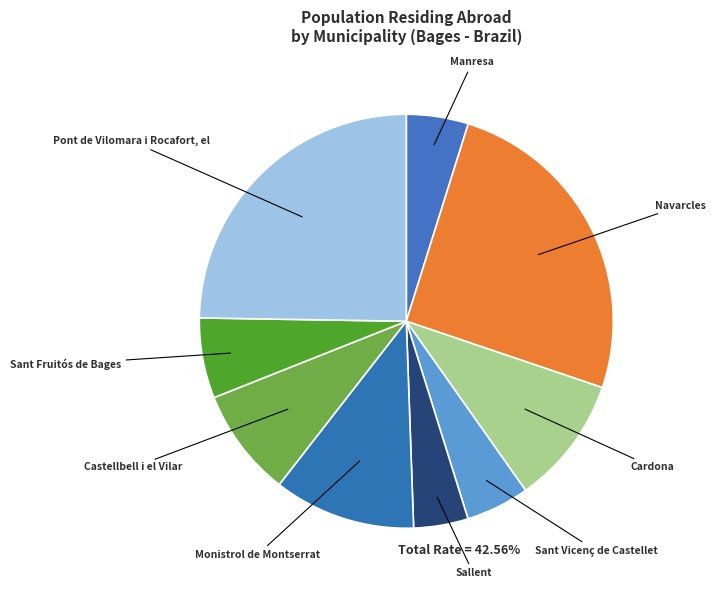

Which has a higher value, Monistrol de Montserrat or Navarcles?

Navarcles